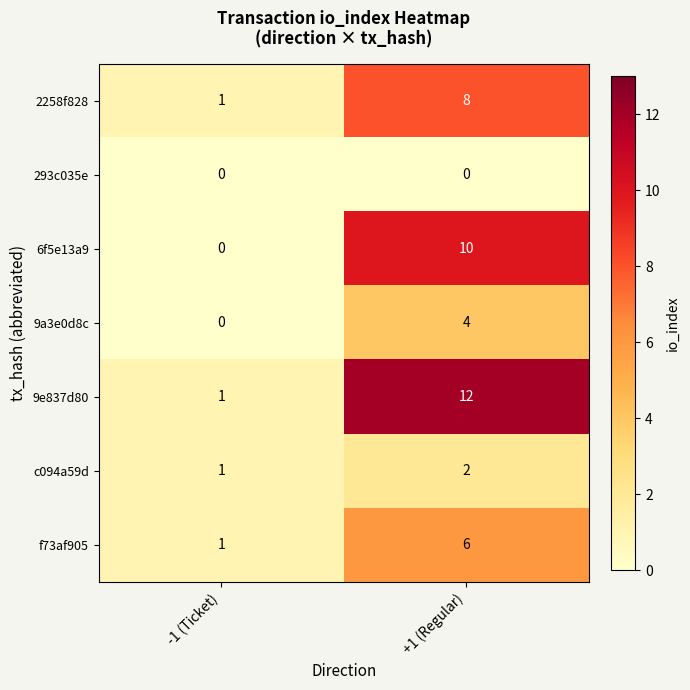

At which category is the sum across all series the highest?

+1 (Regular)